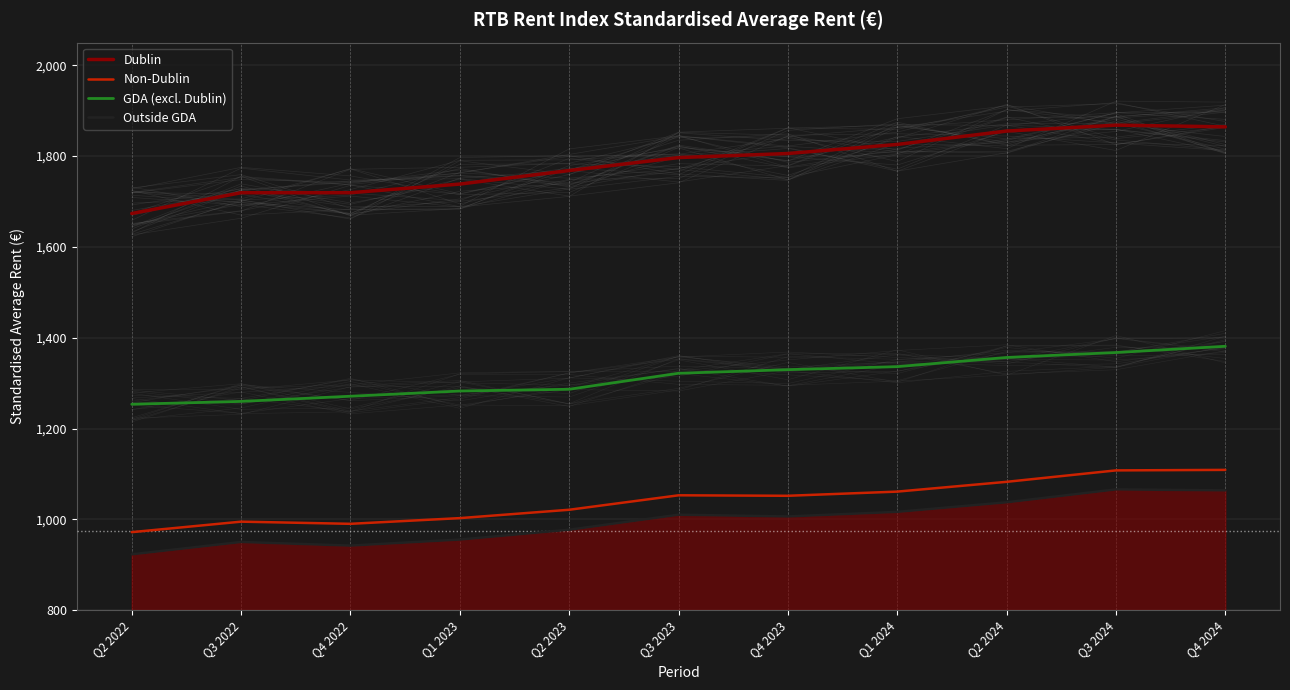

The value of GDA (excl. Dublin) at Q2 2023 is 2302.2. True or false?

False